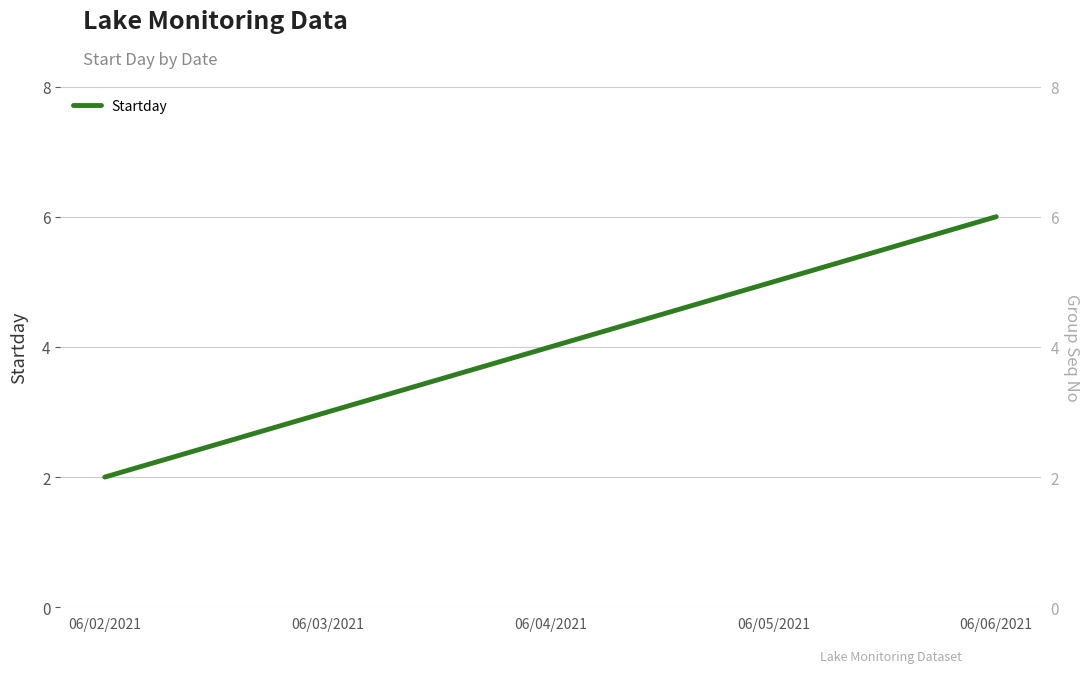

Count the number of data series in this chart.

1